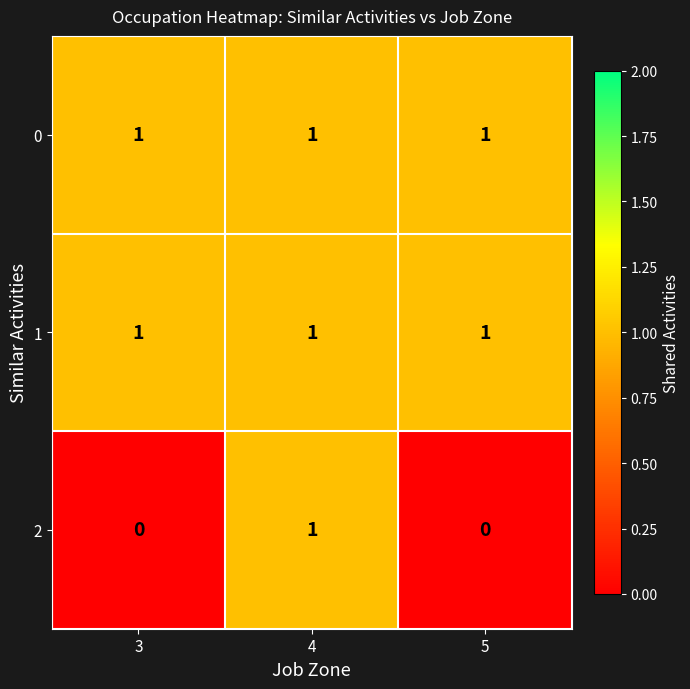

At which label does 2 reach its peak?

4